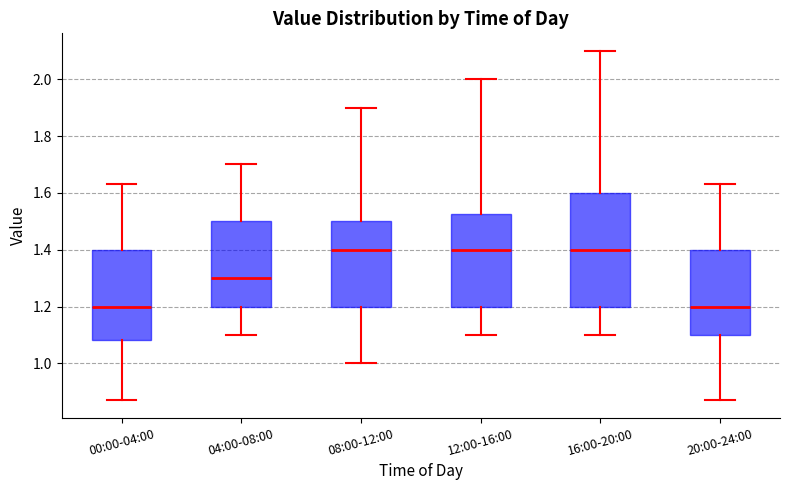

Comparing the boxes themselves (not the whiskers), which one is the tallest?

16:00-20:00